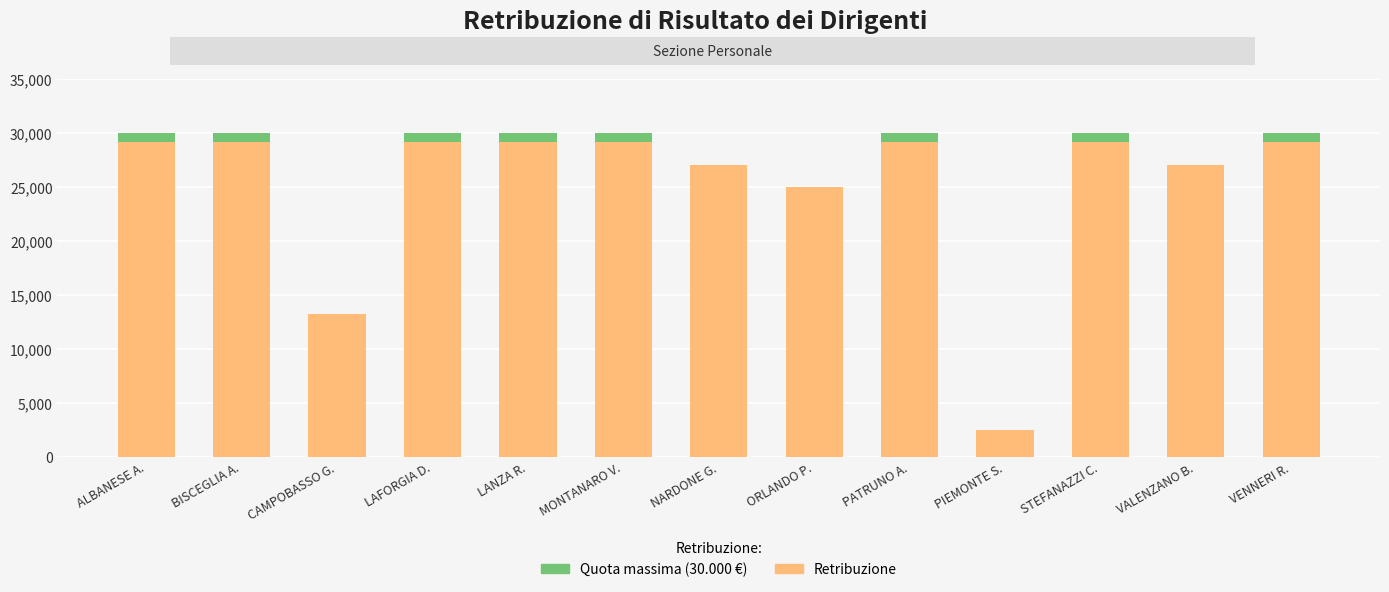

What is the difference between the values at ALBANESE A. and CAMPOBASSO G.?

16750